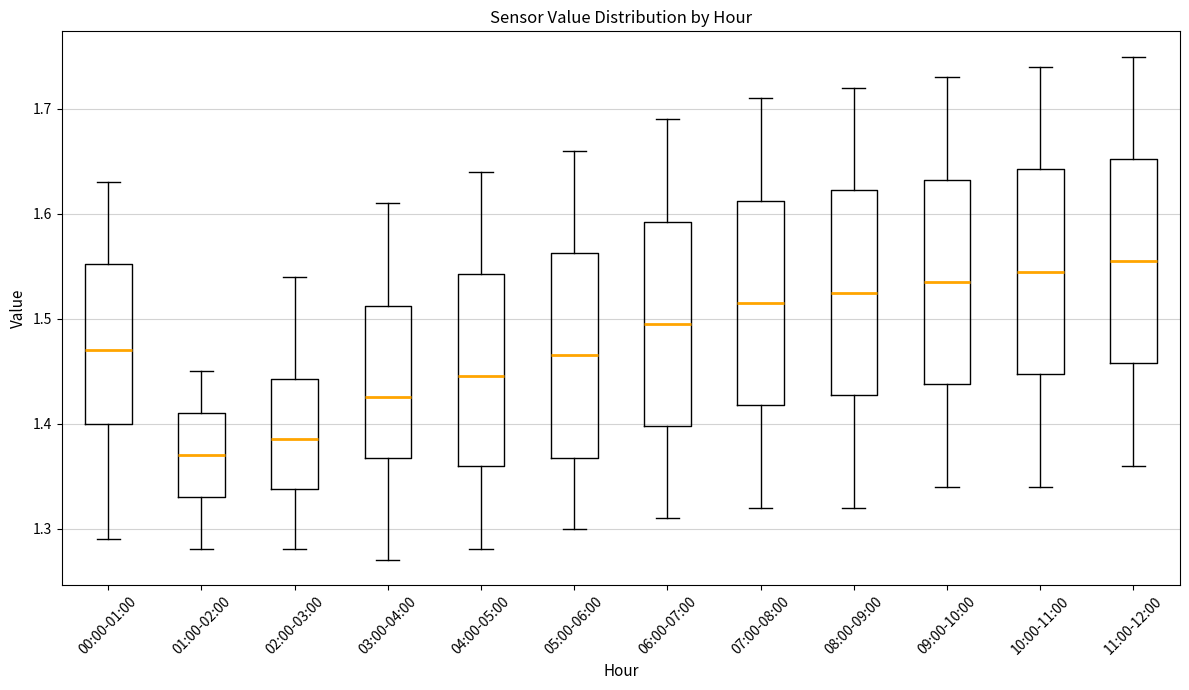

Which box has the lowest median line?

01:00-02:00